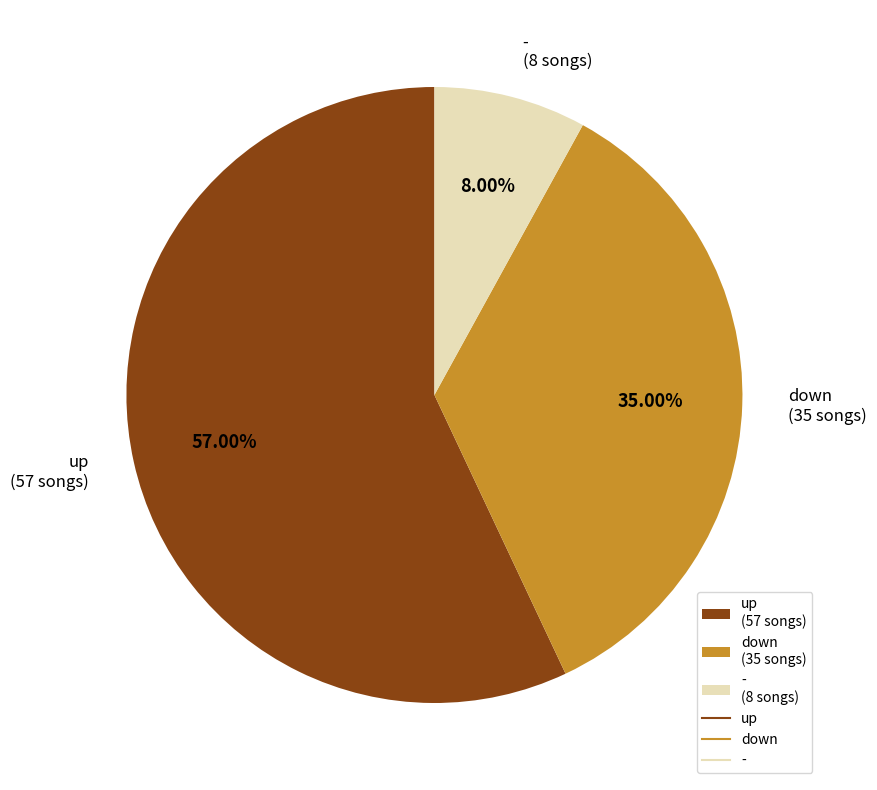

Is it true that up is 70% of the pie?

False